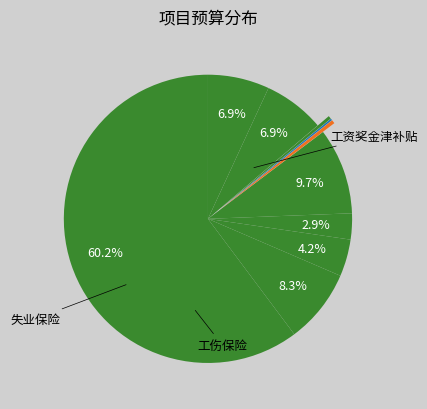

Is there any slice that represents more than half of the pie?

Yes